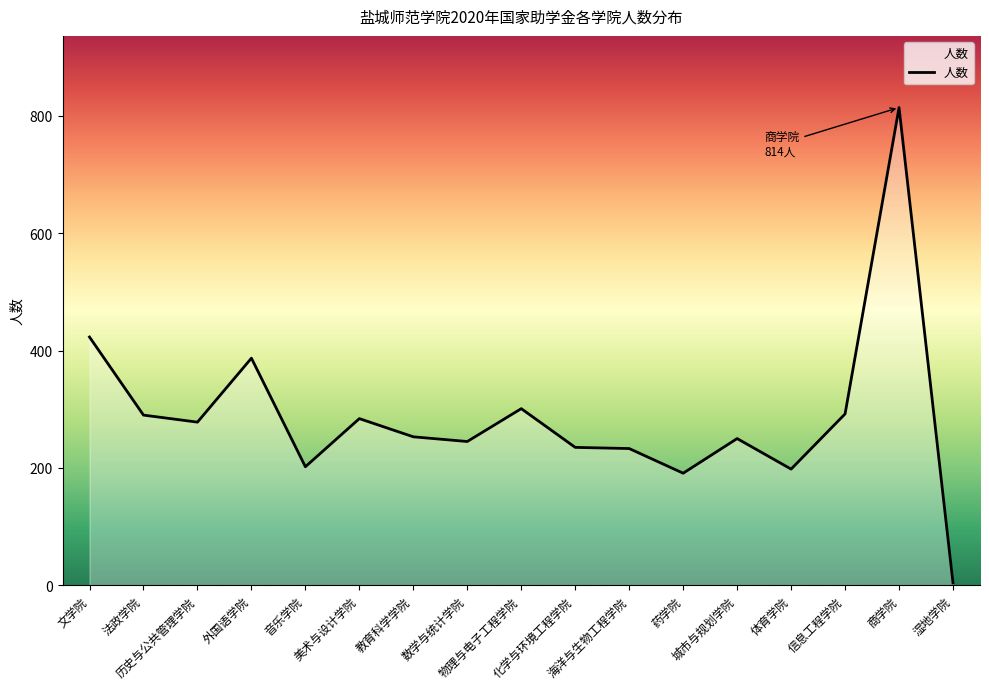

How many values are below 253?

8